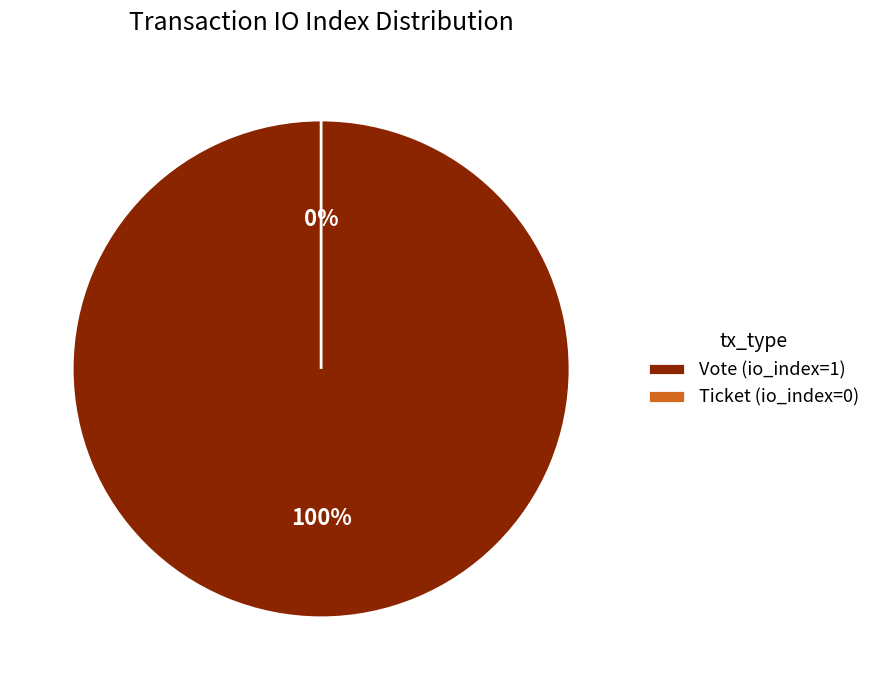

Combined, do Vote (io_index=1) and Ticket (io_index=0) account for over 50%?

Yes